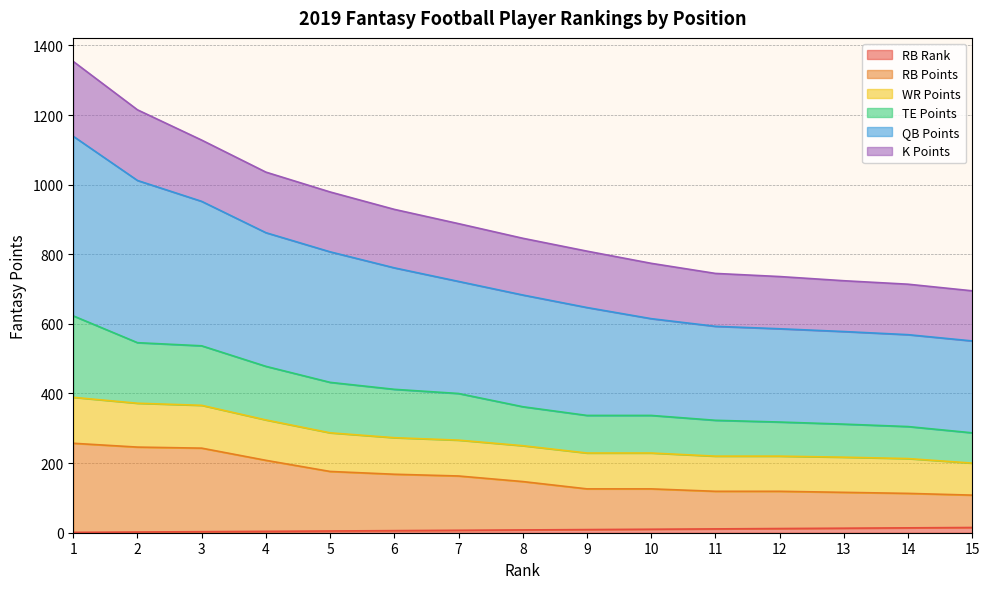

The value of TE Points at 9 is 1378. True or false?

False